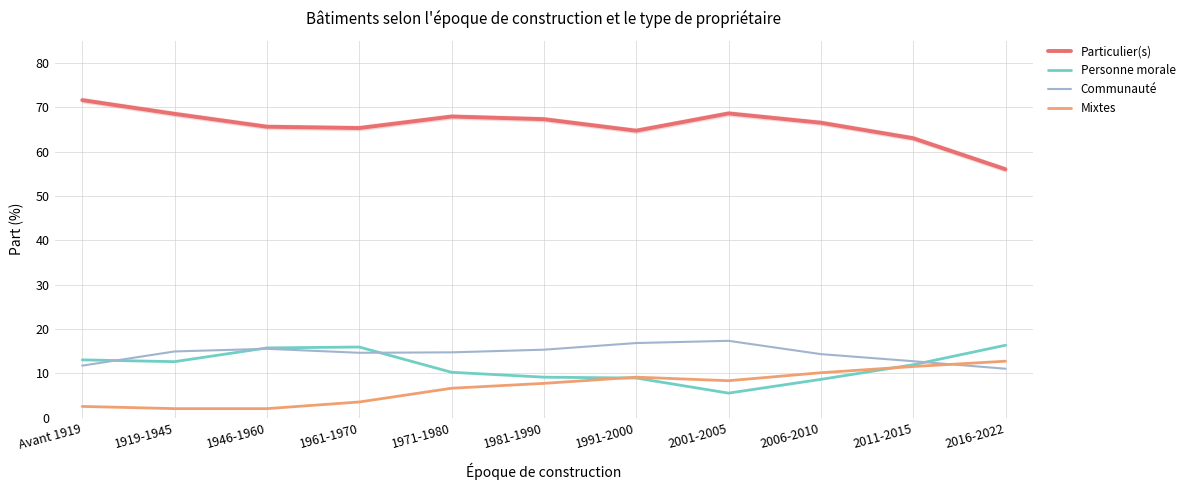

What is the difference between the second highest and second lowest values in the Personne morale series?

7.3